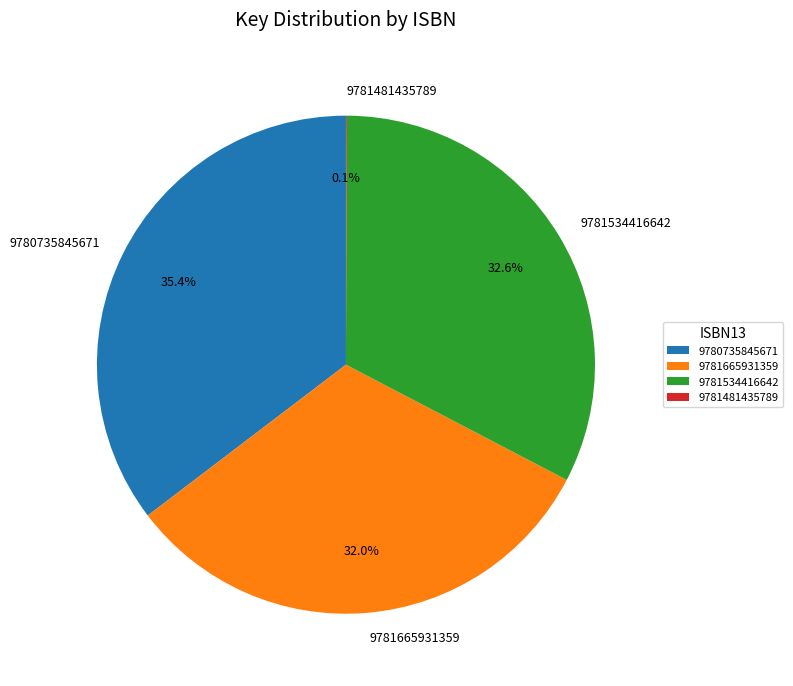

What is the ratio of the value at 9781534416642 to the value at 9781665931359?

1.0